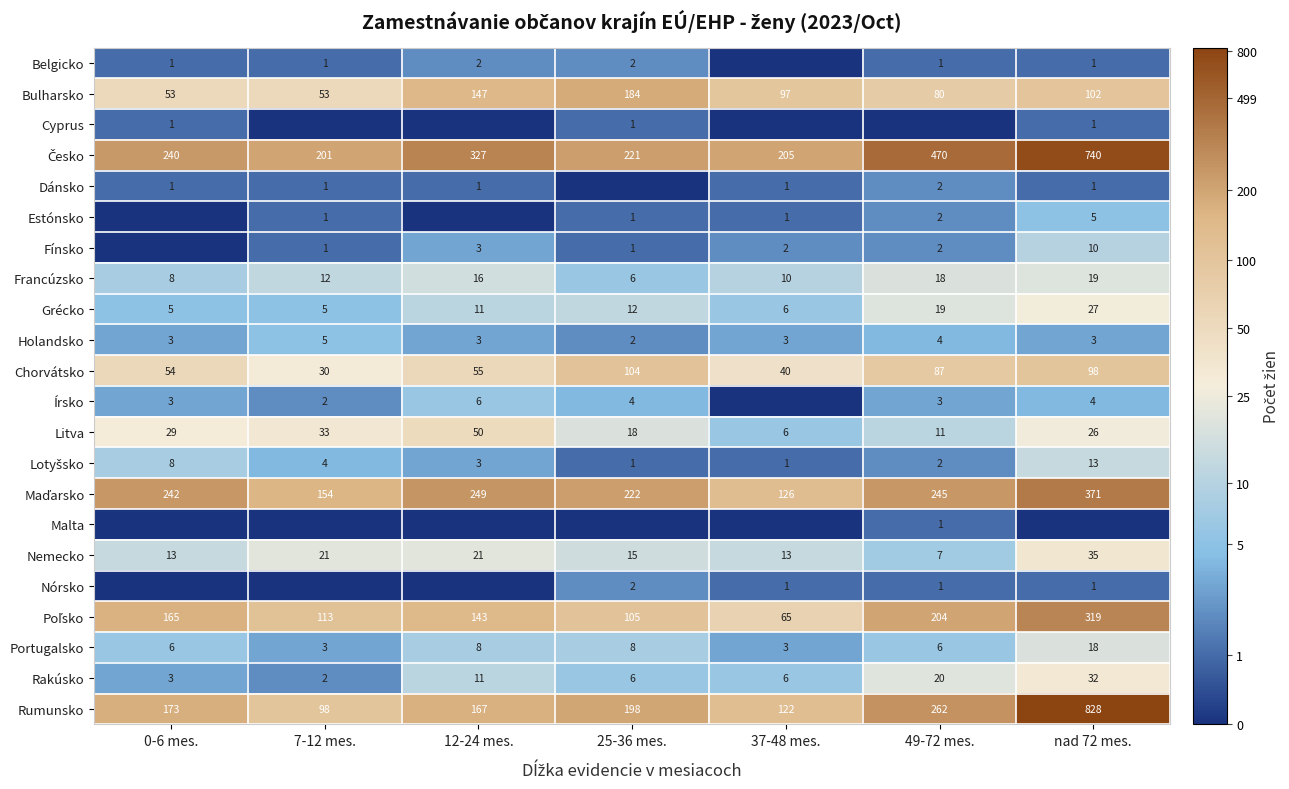

The Portugalsko series shows 1 at 37-48 mes.. True or false?

False